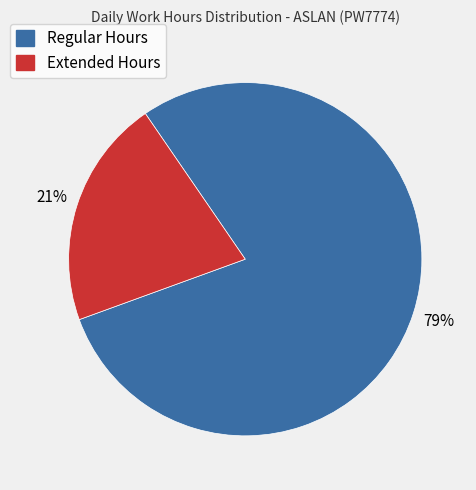

How many slices are in this pie chart?

2